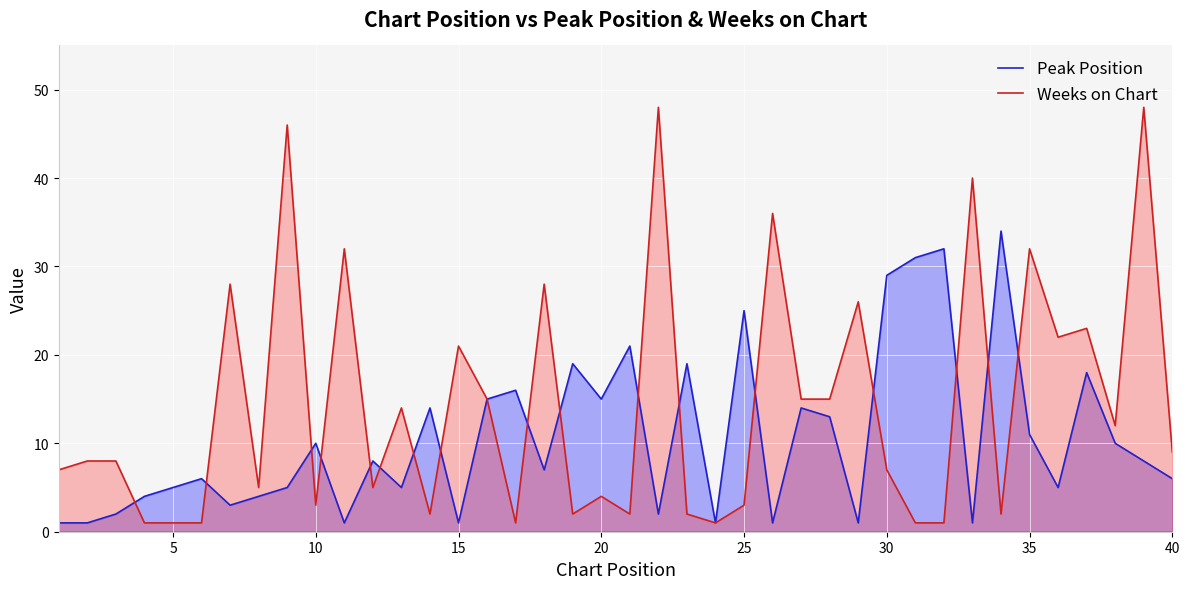

What is the maximum value shown in the chart?

48